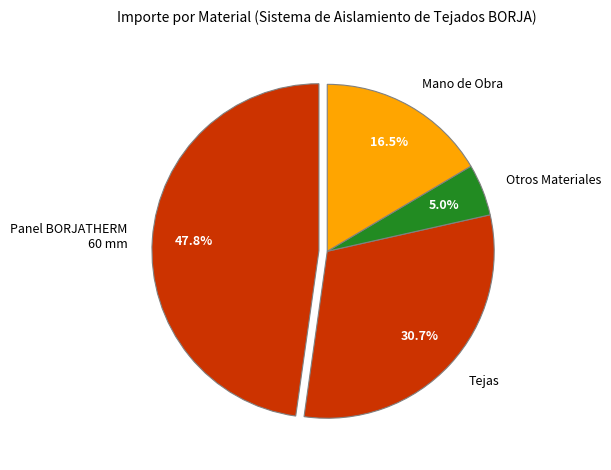

Is the sum of Mano de Obra and Panel BORJATHERM 60 mm greater than half?

Yes